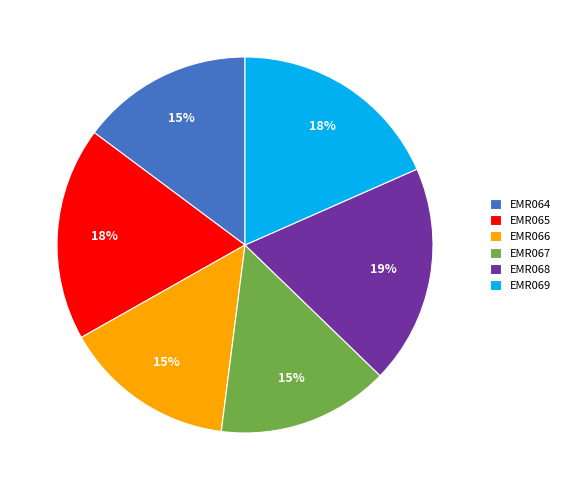

Approximately how many times larger is the value at EMR067 compared to EMR068?

0.8